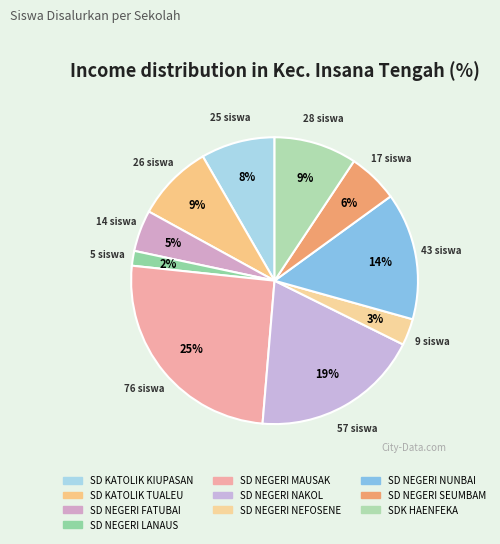

To the nearest percent, what is the average slice percentage?

10%